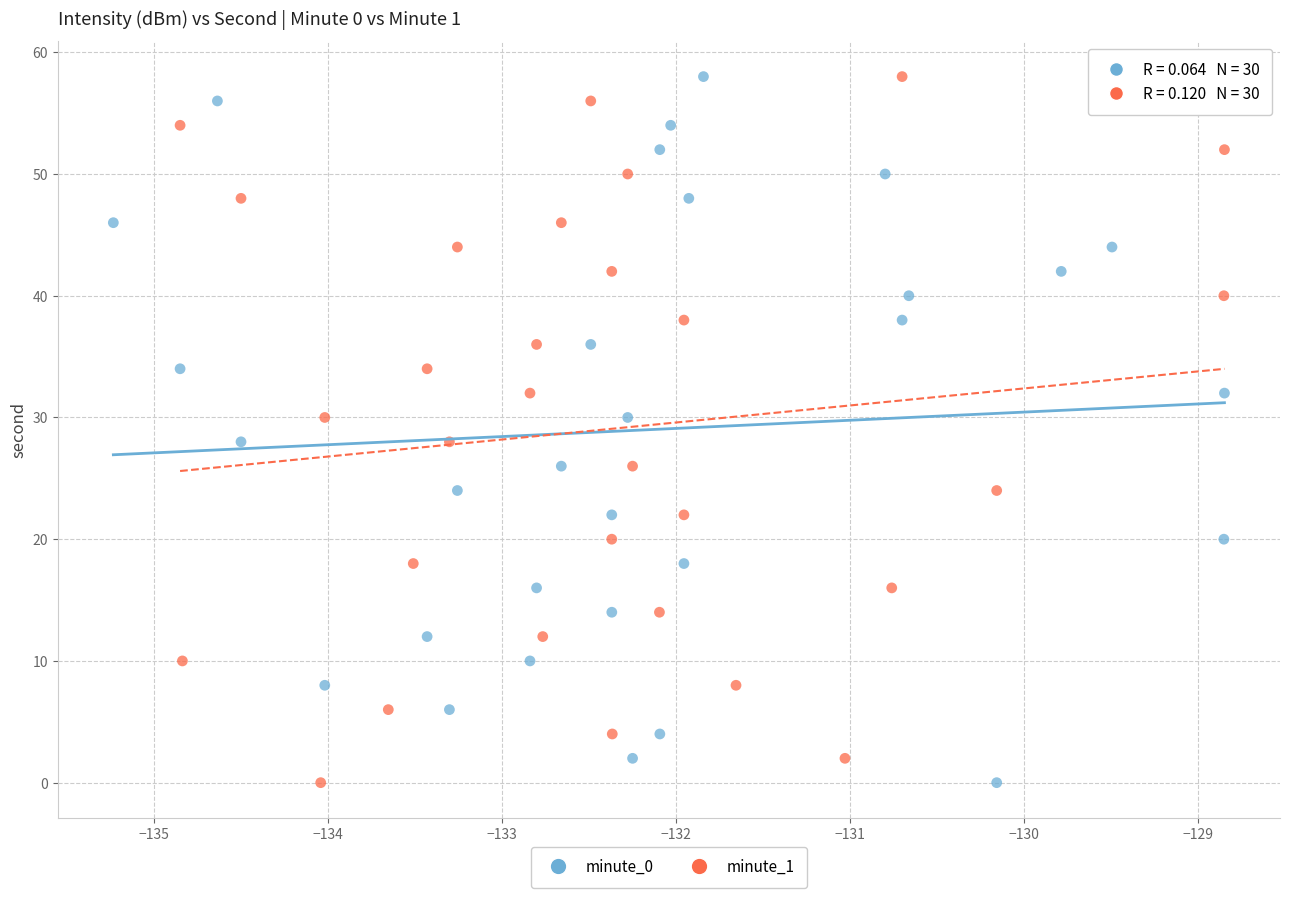

What are all the series names shown in the legend?

minute_0, minute_1